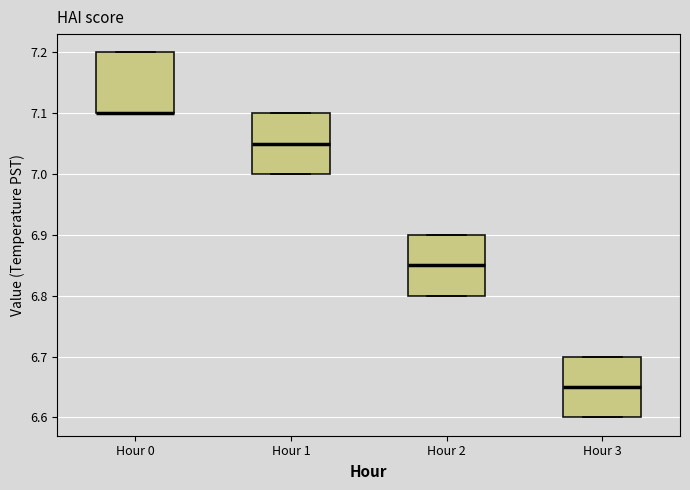

Reading left to right, read every box against the y-axis: the position of its median line, the range the box covers, and the ends of its whiskers. The values are not printed on the chart, so give them approximately, as read against the axis.

Hour 0: median 7.10 (drawn on the box's lower edge), box 7.10 to 7.20, whiskers 7.10 to 7.20
Hour 1: median 7.05, box 7.00 to 7.10, whiskers 7.00 to 7.10
Hour 2: median 6.85, box 6.80 to 6.90, whiskers 6.80 to 6.90
Hour 3: median 6.65, box 6.60 to 6.70, whiskers 6.60 to 6.70